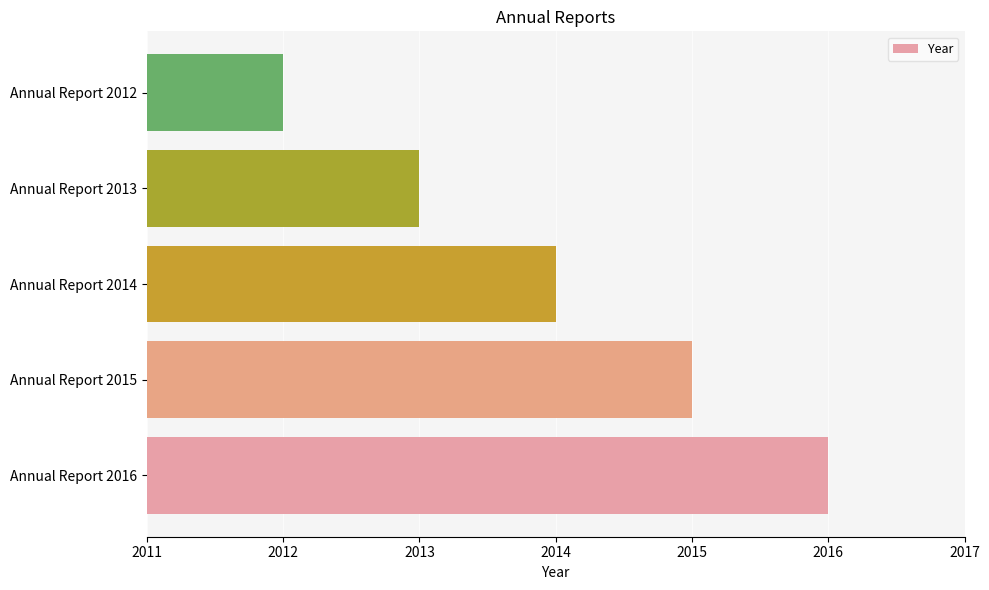

What is the ratio of the value at Annual Report 2016 to the value at Annual Report 2013?

1.0